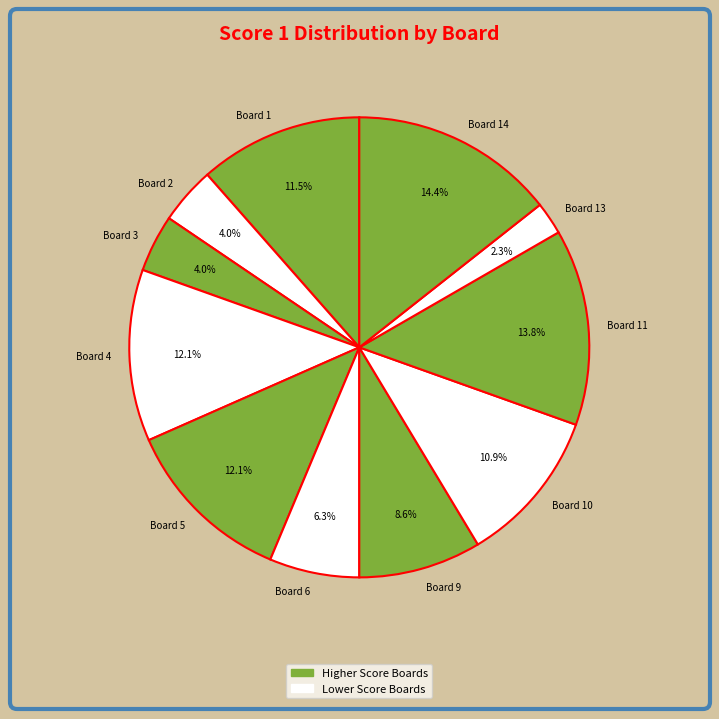

Is there any slice that represents more than half of the pie?

No